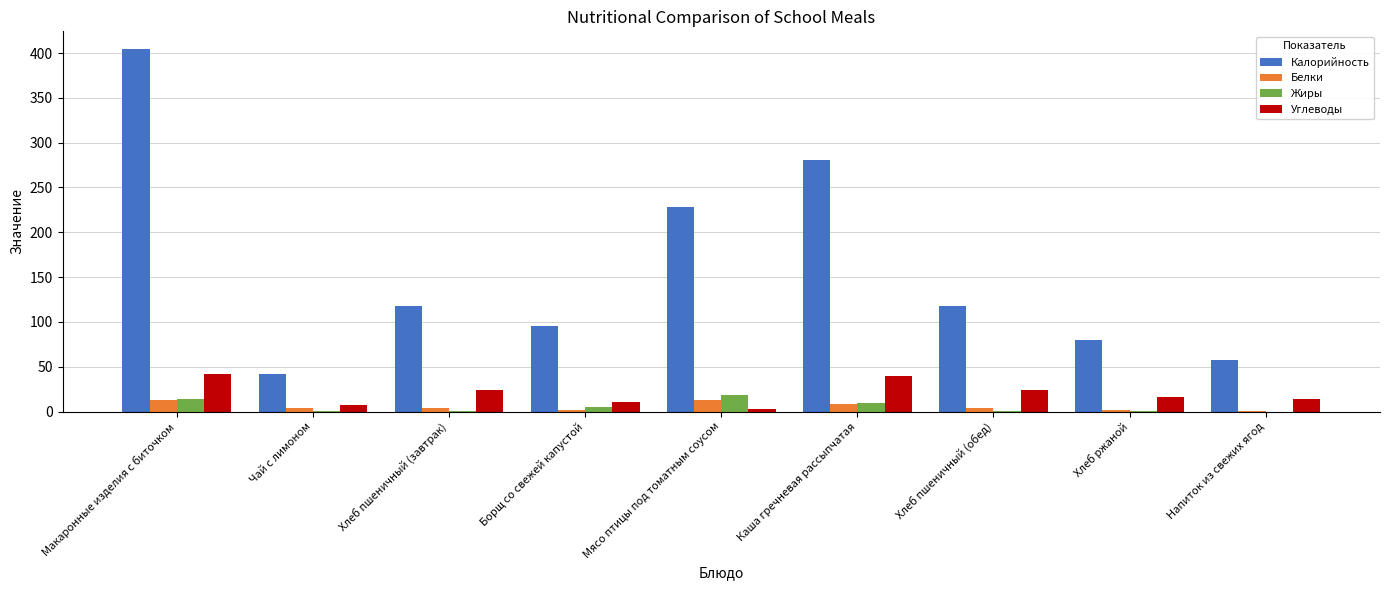

What is the difference between the Жиры values at Макаронные изделия с биточком and Борщ со свежей капустой?

8.6